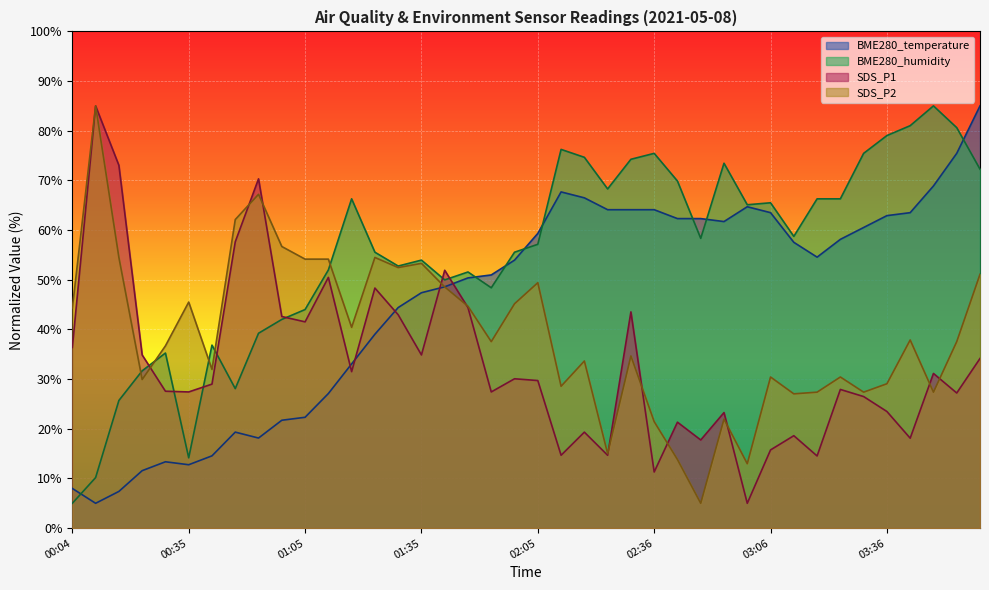

Where is the first local minimum for BME280_humidity?

00:35